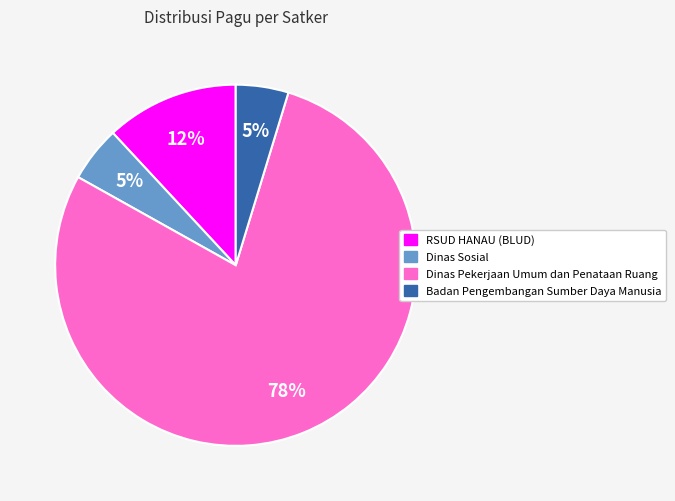

Is there any slice that represents more than half of the pie?

Yes